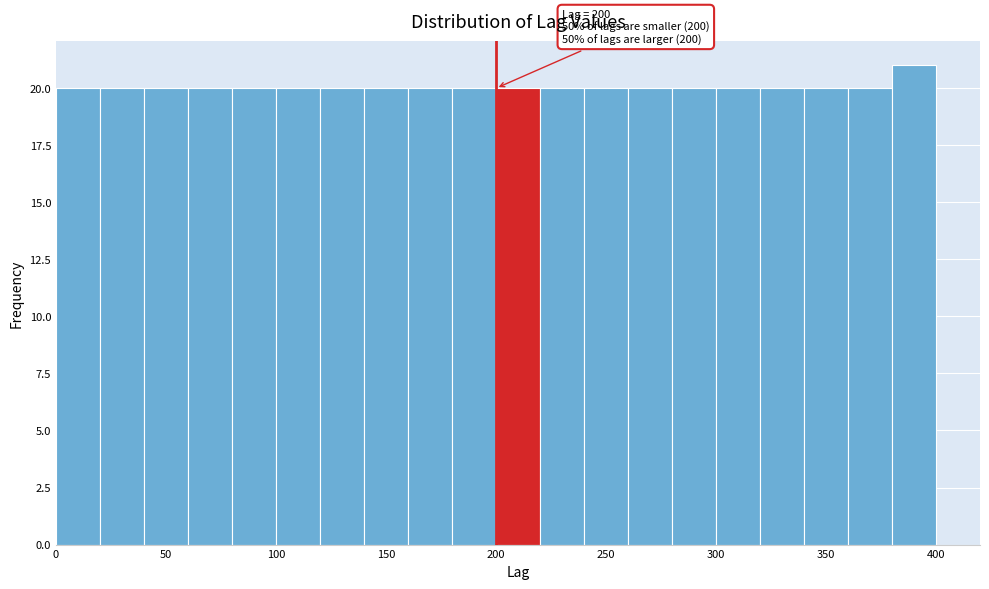

Which range on the x-axis has the tallest bar?

380 to 400